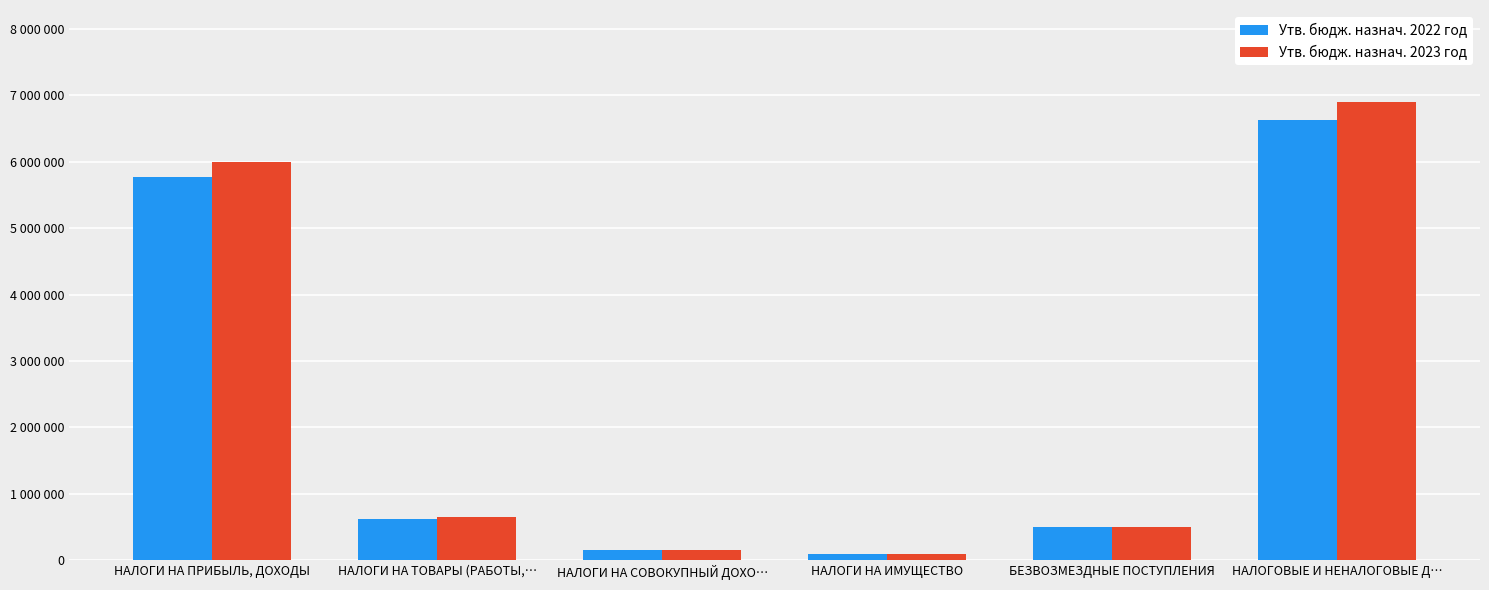

Are the bars grouped side by side (vs. stacked)?

Yes